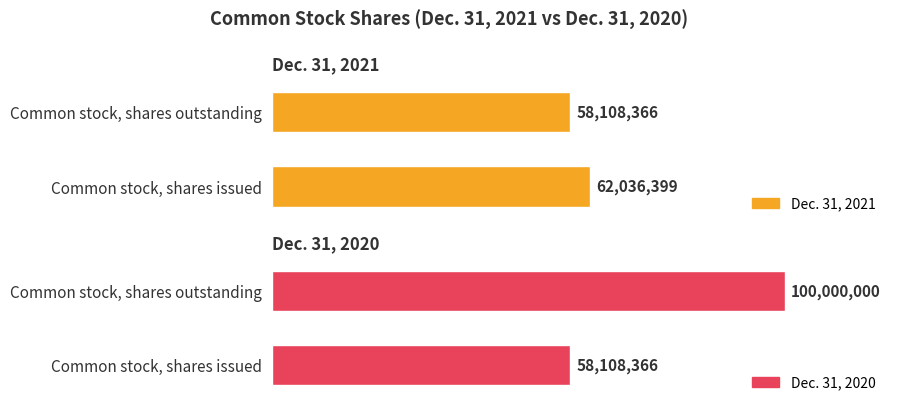

Reading right to left, transcribe all the data shown in this chart.

Dec. 31, 2021: 58108366	62036399
Dec. 31, 2020: 100000000	58108366